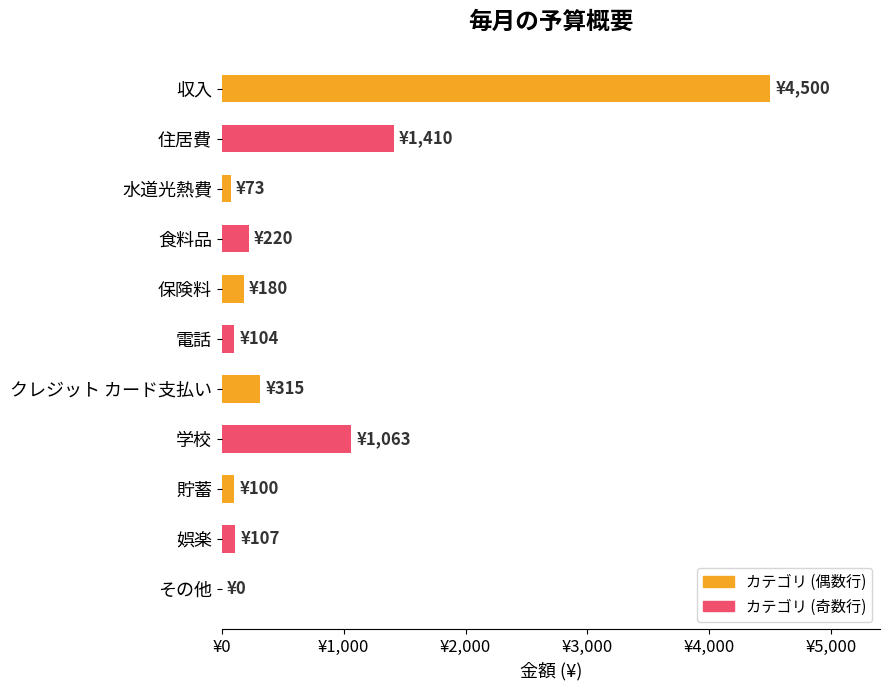

What is the difference between the maximum and minimum values?

4500